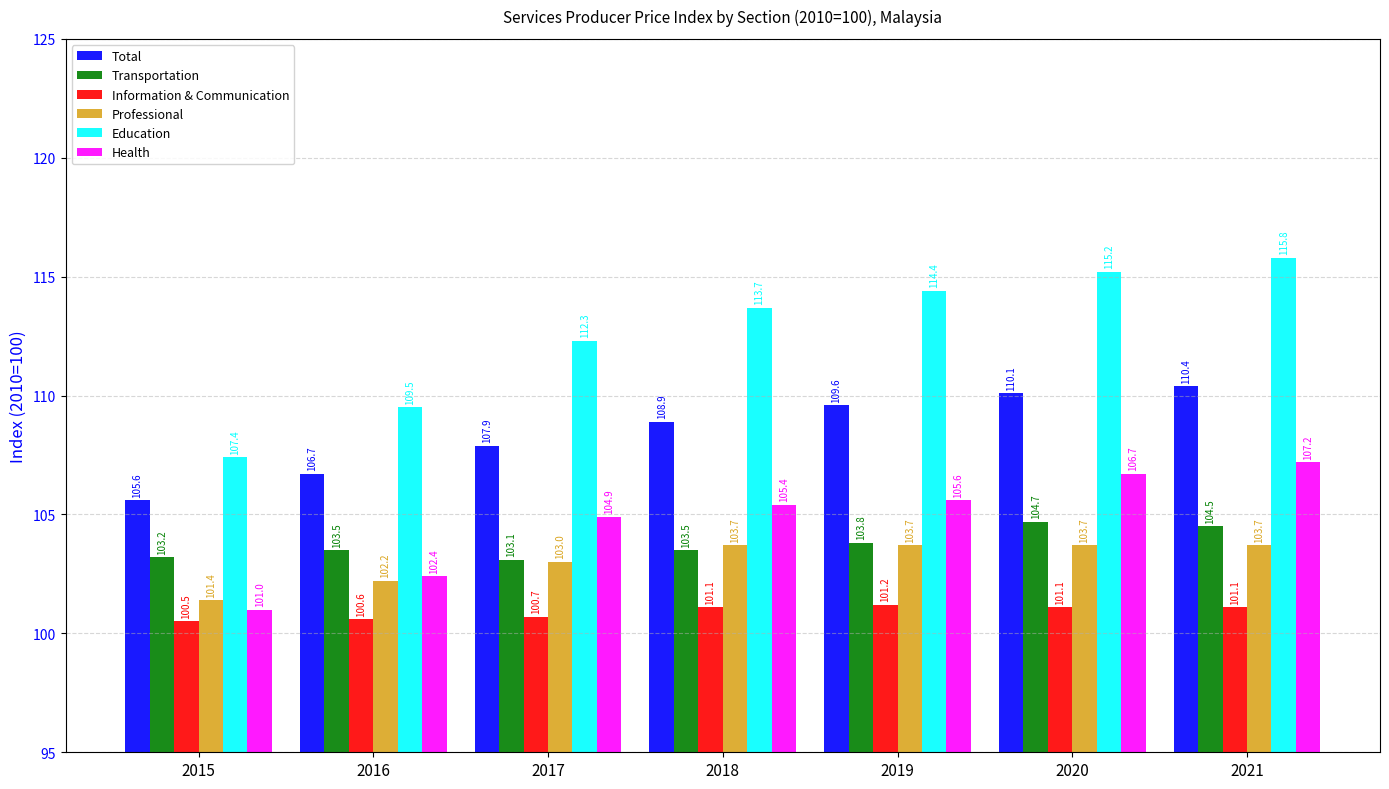

How many bars are there in each group?

6